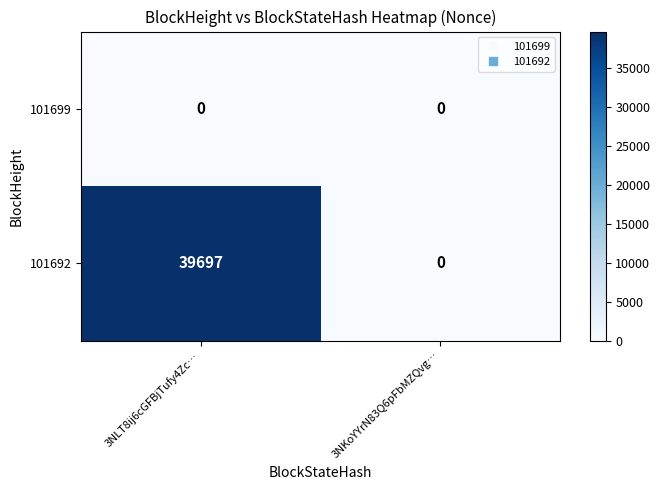

Which series has the largest range (max minus min)?

101692